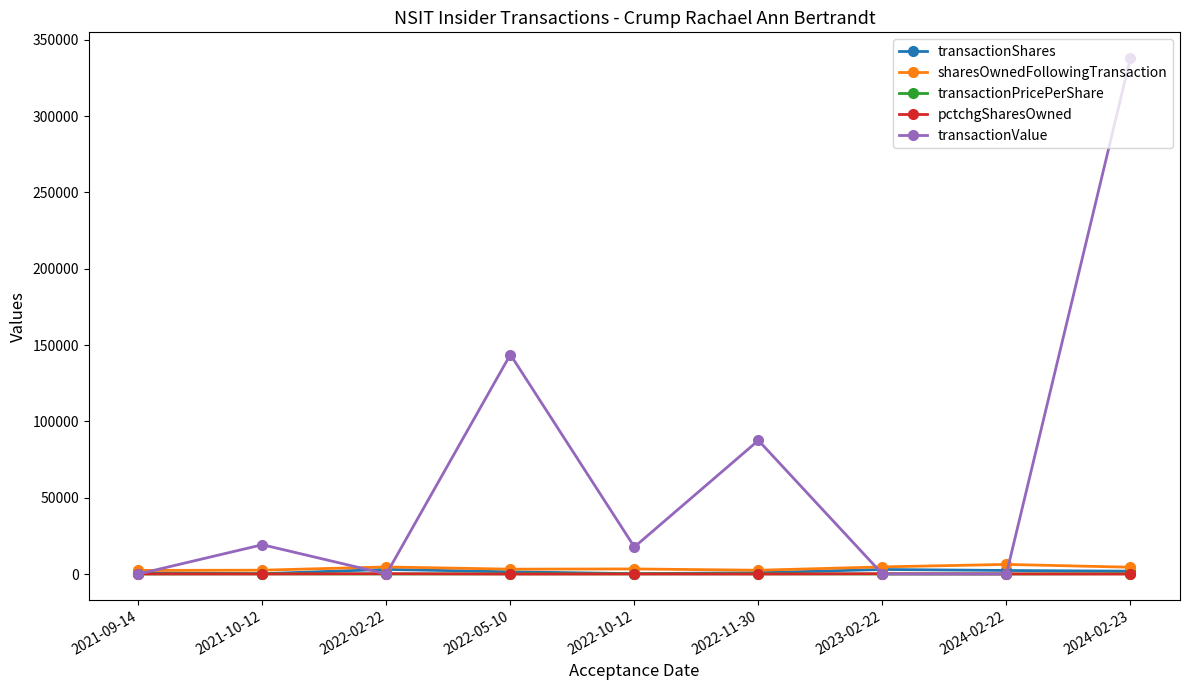

Count the number of categories in the chart.

9